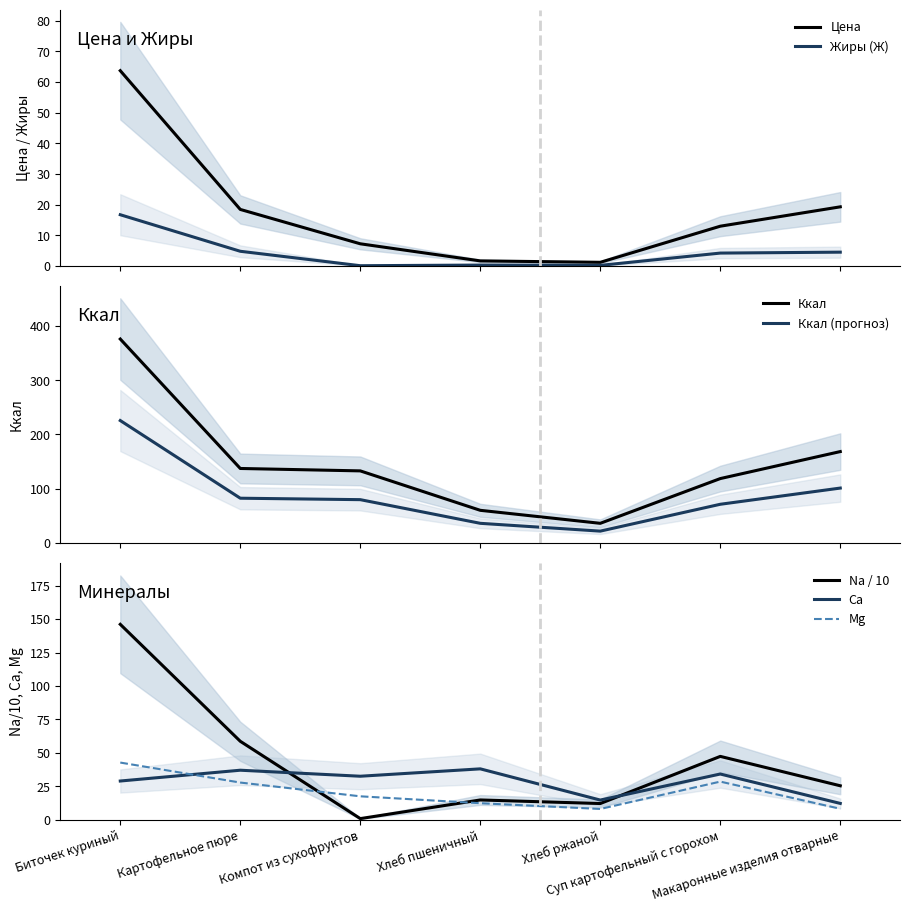

Is this an area chart (filled region under the line)?

No